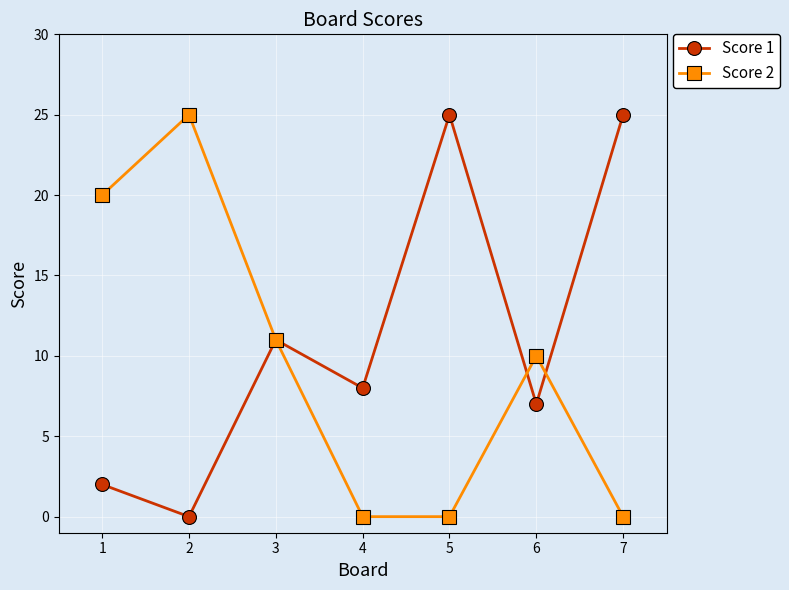

At how many categories does at least one series exceed 4?

7